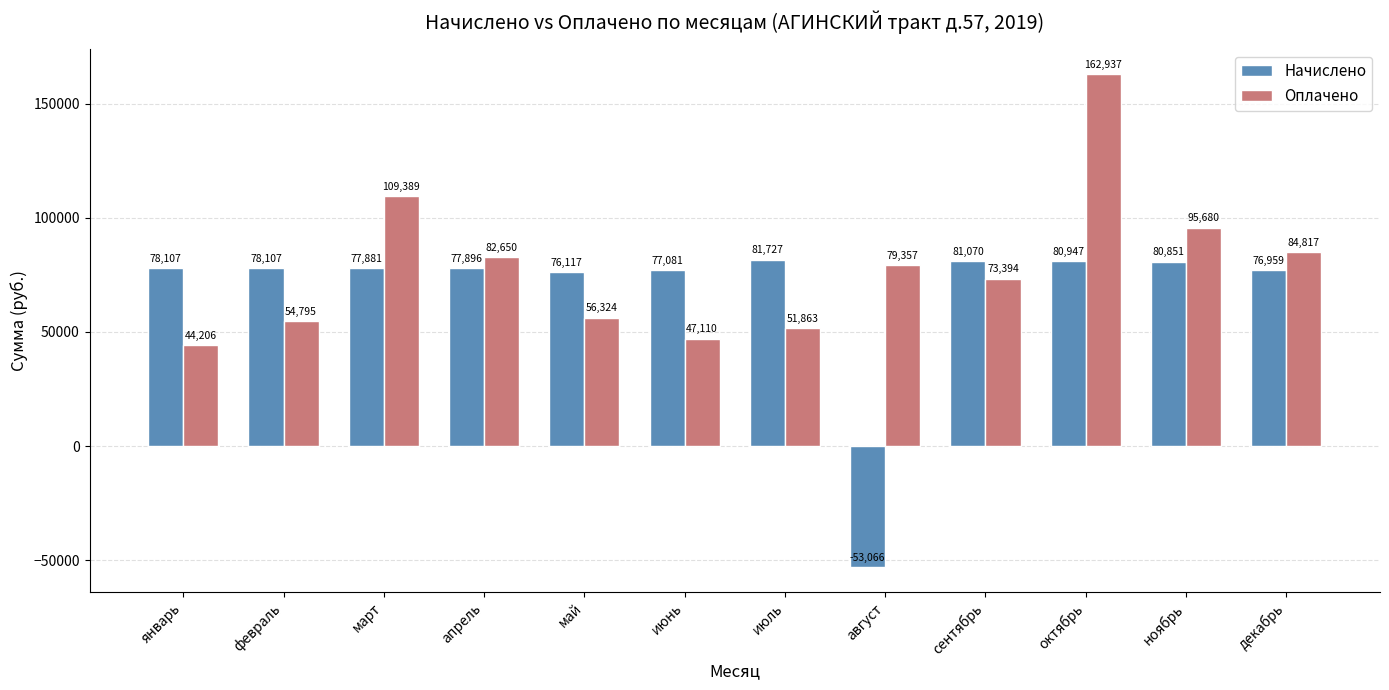

How many values in the Оплачено series exceed 79357?

6